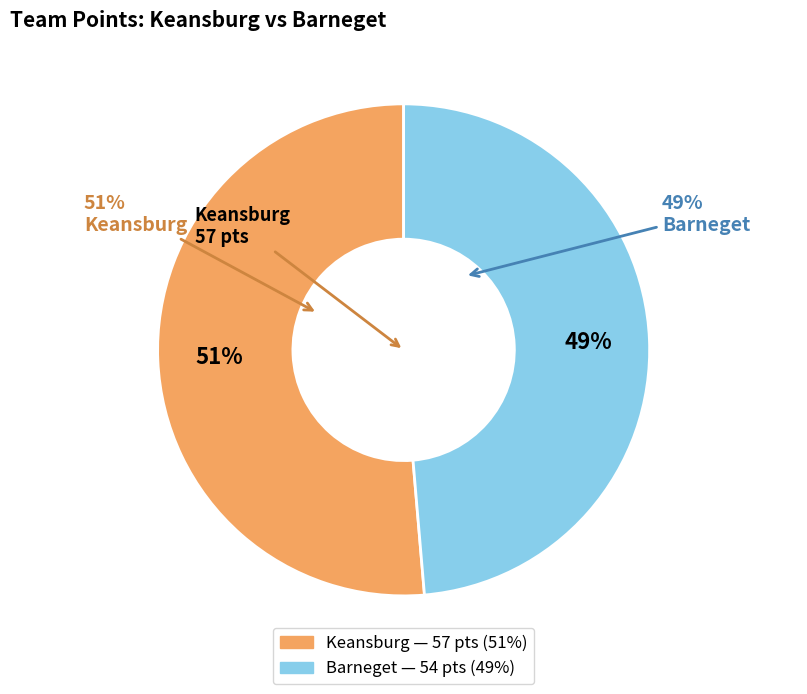

To the nearest percent, what percentage of the pie is Keansburg?

51%